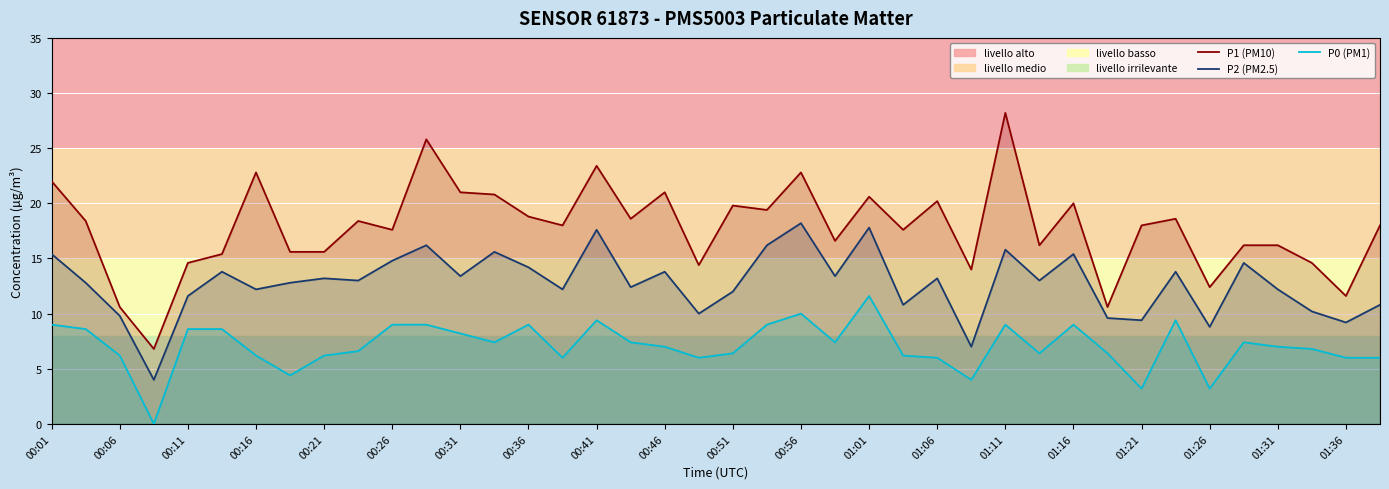

What is the value of the P1 (PM10) point at the 9th from the left?

15.6